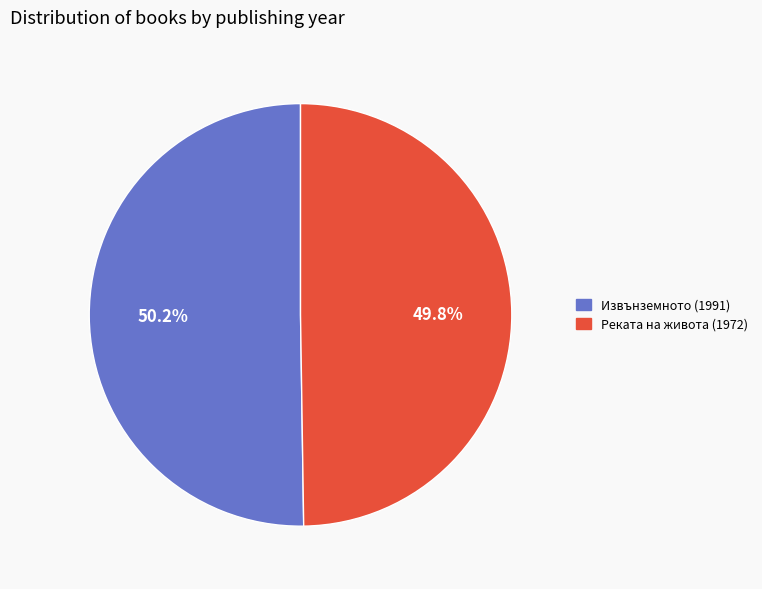

Combined, do Извънземното (1991) and Реката на живота (1972) account for over 50%?

Yes